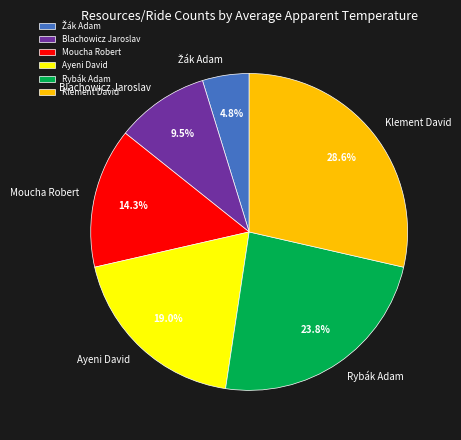

Between Klement David and Rybák Adam, which is larger?

Klement David